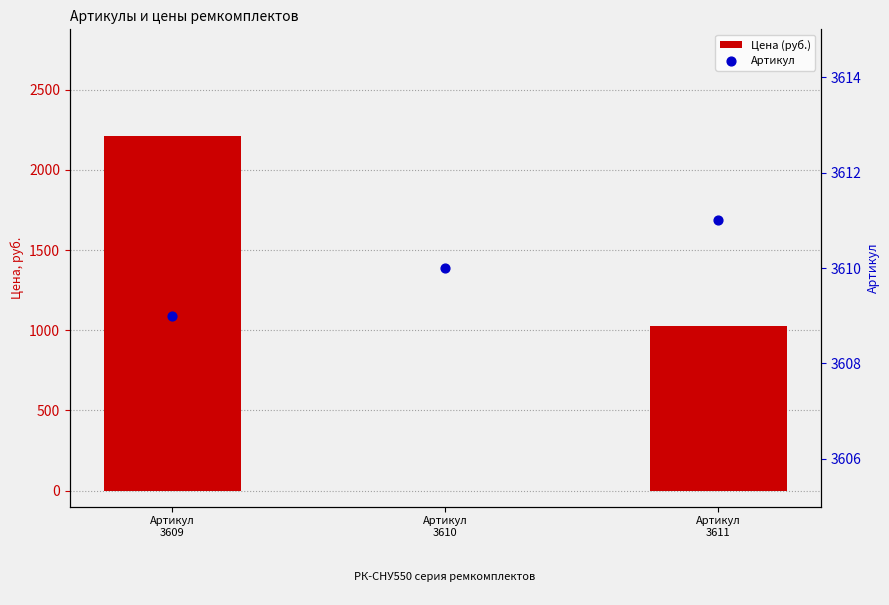

At how many categories does at least one series exceed 1571?

3